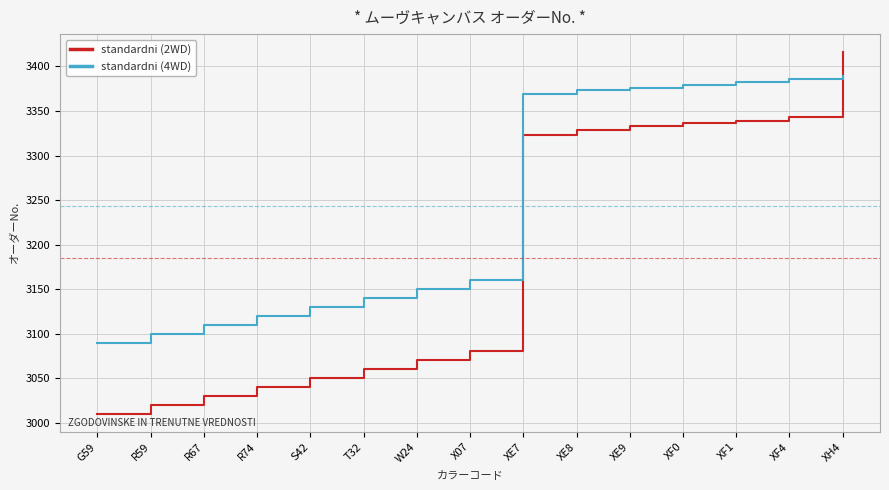

Reading left to right, transcribe all the data shown in this chart.

standardni (2WD): 3010	3020	3030	3040	3050	3060	3070	3080	3323	3329	3333	3336	3339	3343	3416
standardni (4WD): 3090	3100	3110	3120	3130	3140	3150	3160	3369	3373	3376	3379	3383	3386	3389